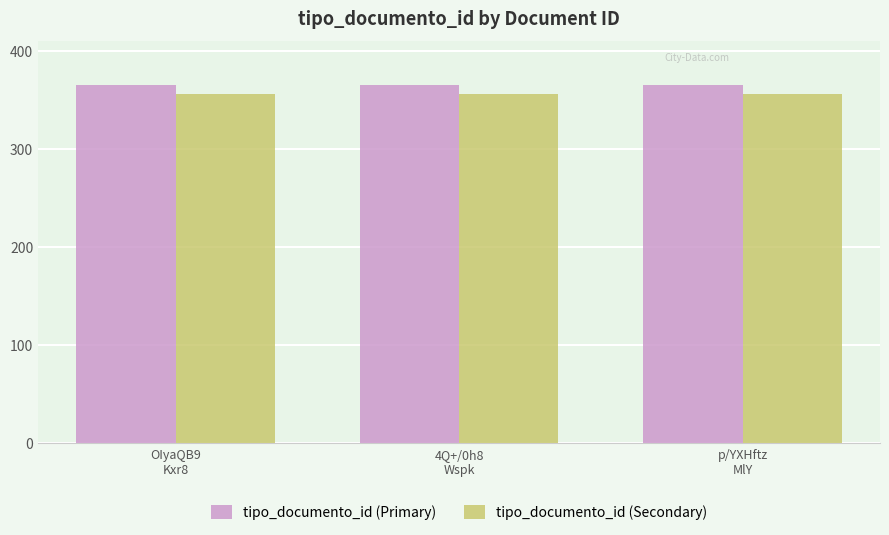

What is the value of the tipo_documento_id (Primary) bar at the 3rd from the left?

366